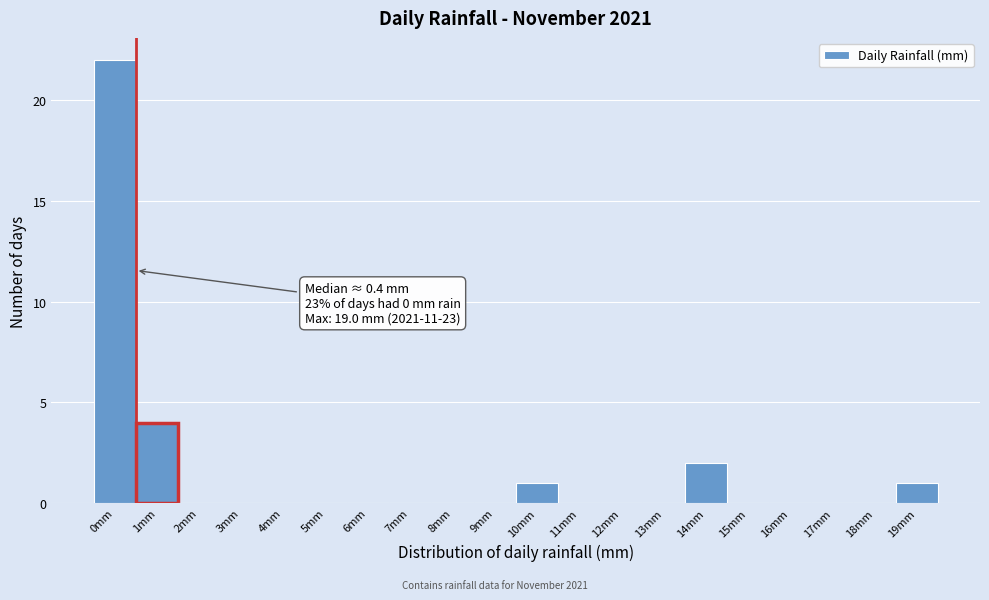

Reading right to left, what are all the values shown in this chart?

19mm=1	18mm=0	17mm=0	16mm=0	15mm=0	14mm=2	13mm=0	12mm=0	11mm=0	10mm=1	9mm=0	8mm=0	7mm=0	6mm=0	5mm=0	4mm=0	3mm=0	2mm=0	1mm=4	0mm=22